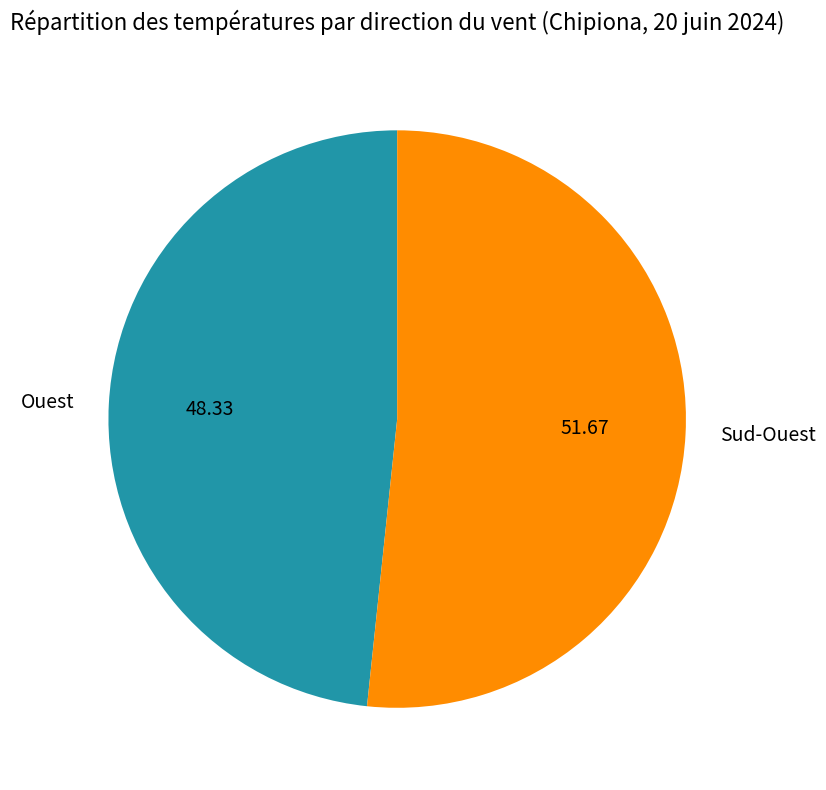

Does Ouest account for over 50% of the chart?

No